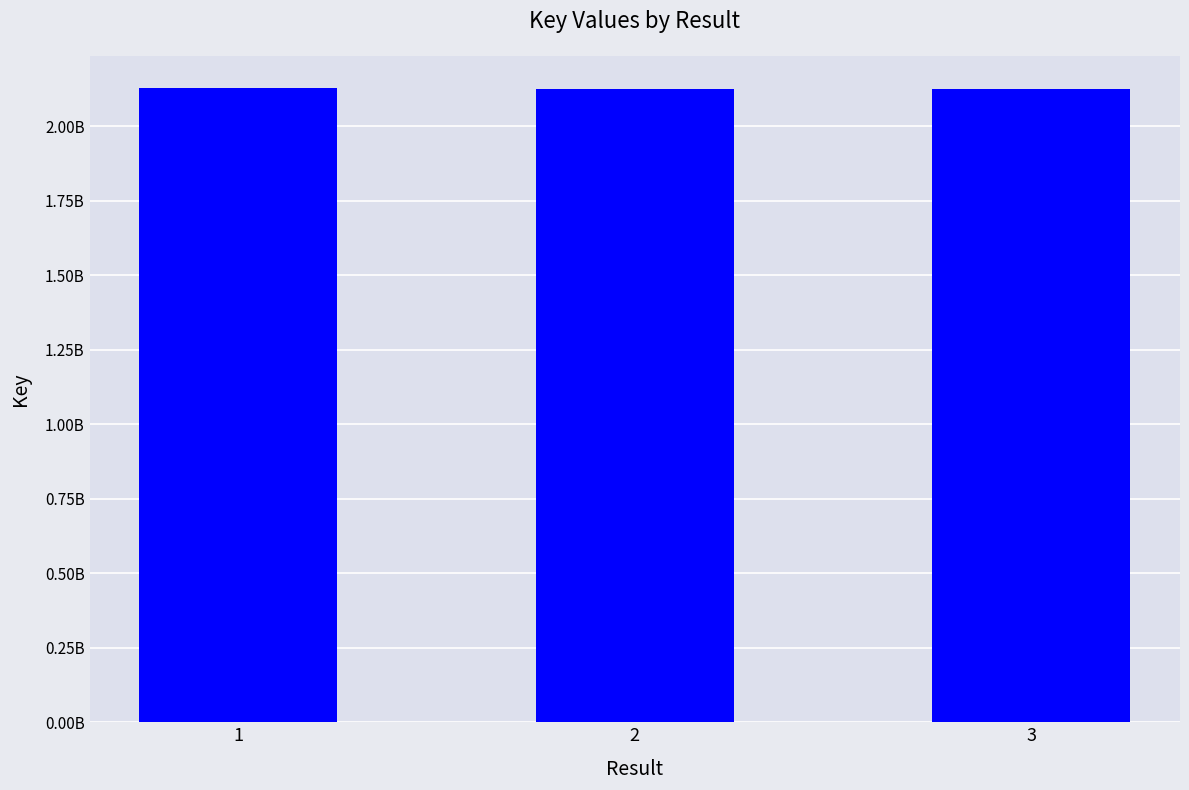

What is the difference between the maximum and minimum values?

4862947